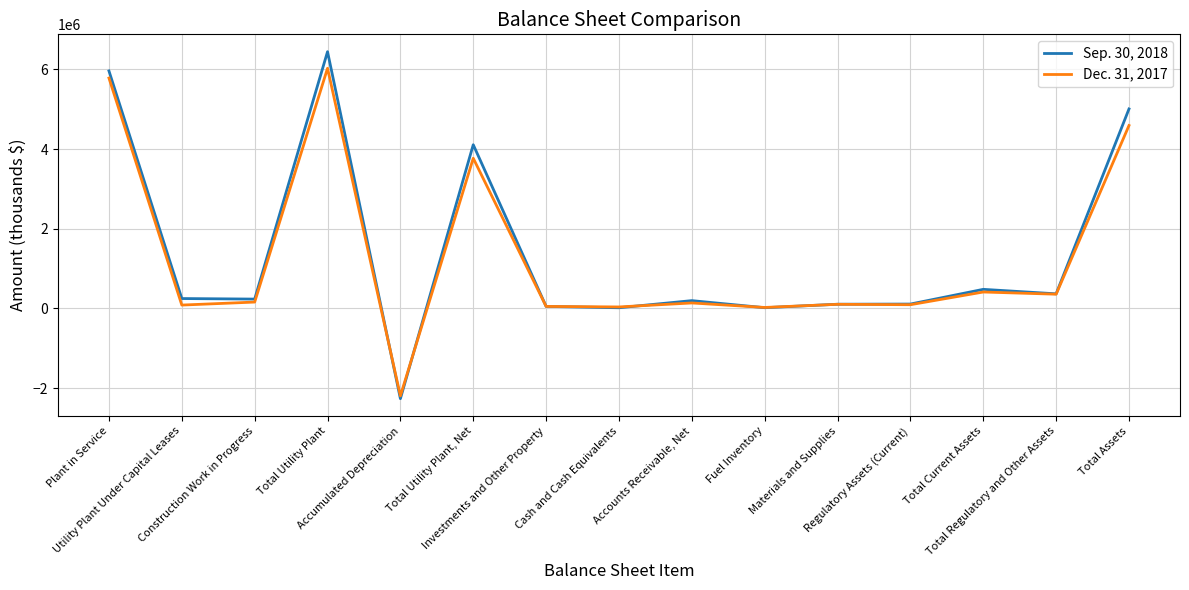

Is this an area chart (filled region under the line)?

No